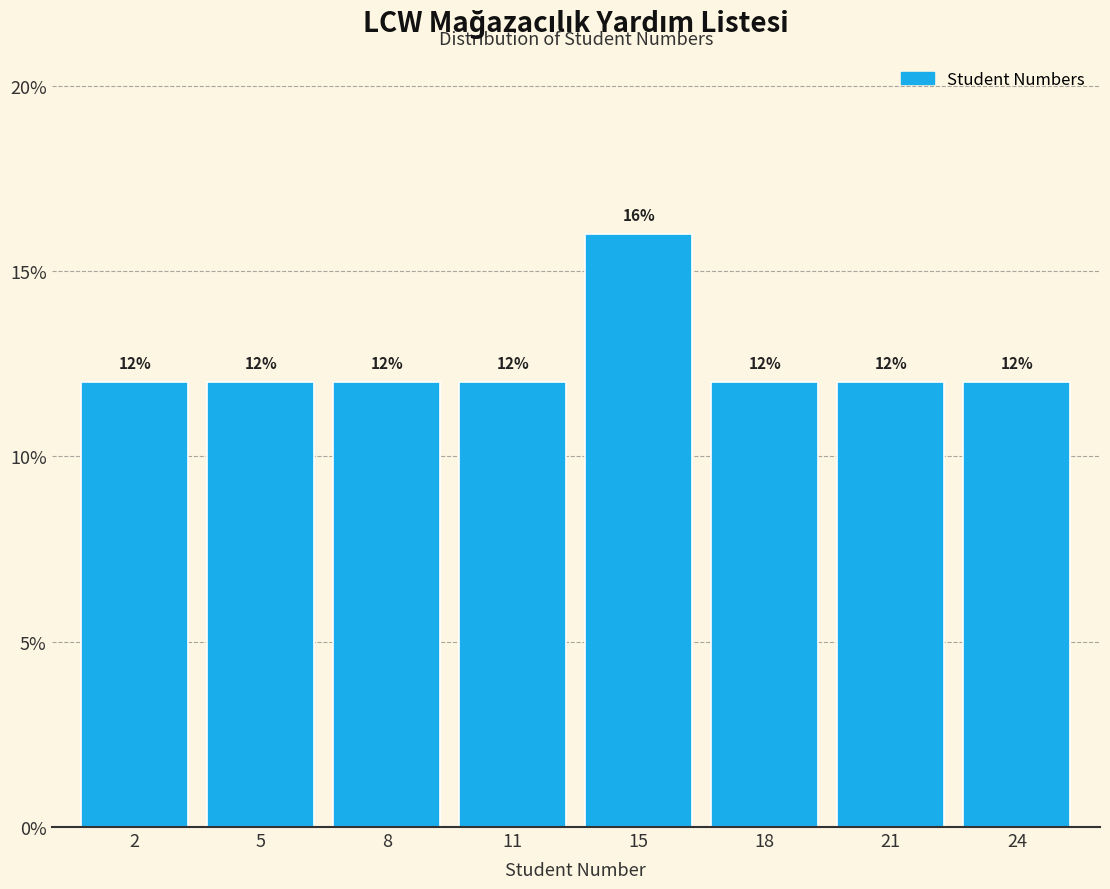

Reading left to right, what are all the values shown in this chart?

12	12	12	12	16	12	12	12